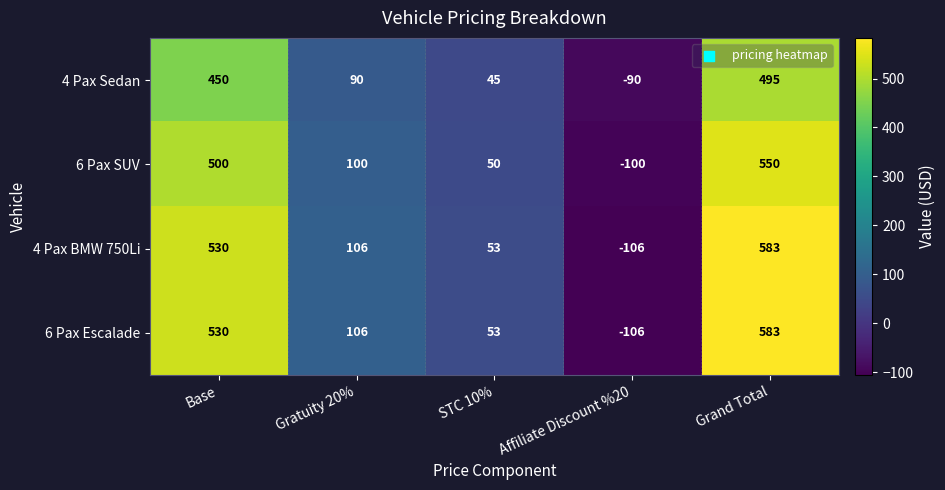

List the labels in order of 6 Pax SUV value, smallest first.

Affiliate Discount %20, STC 10%, Gratuity 20%, Base, Grand Total